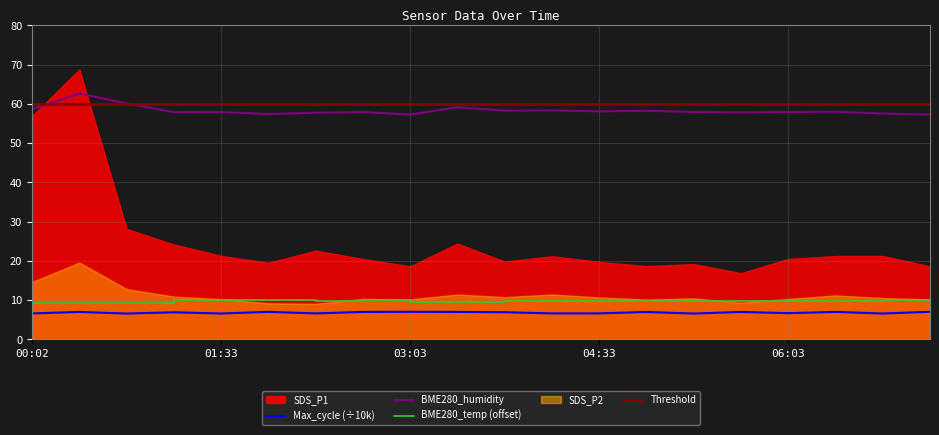

True or false: BME280_temperature and BME280_humidity intersect in this chart.

False